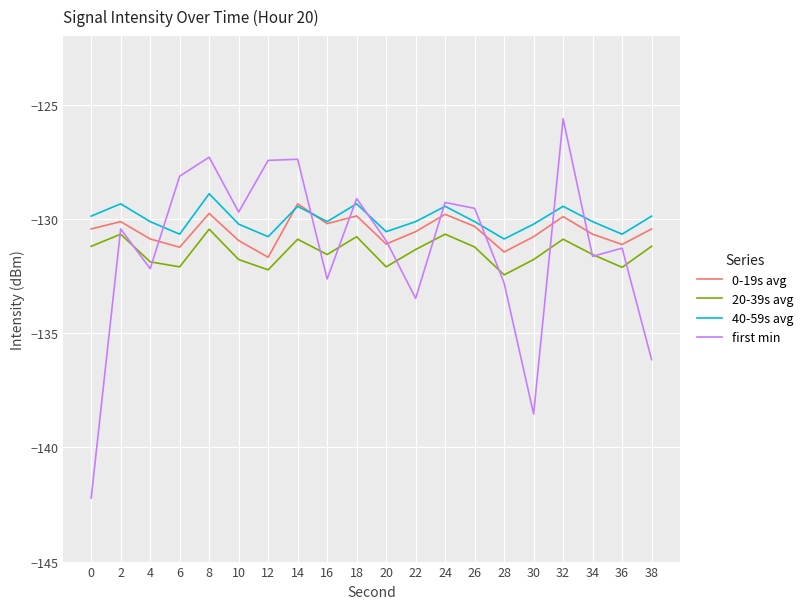

True or false: 40-59s avg has a value of -129.4 at 24.

True